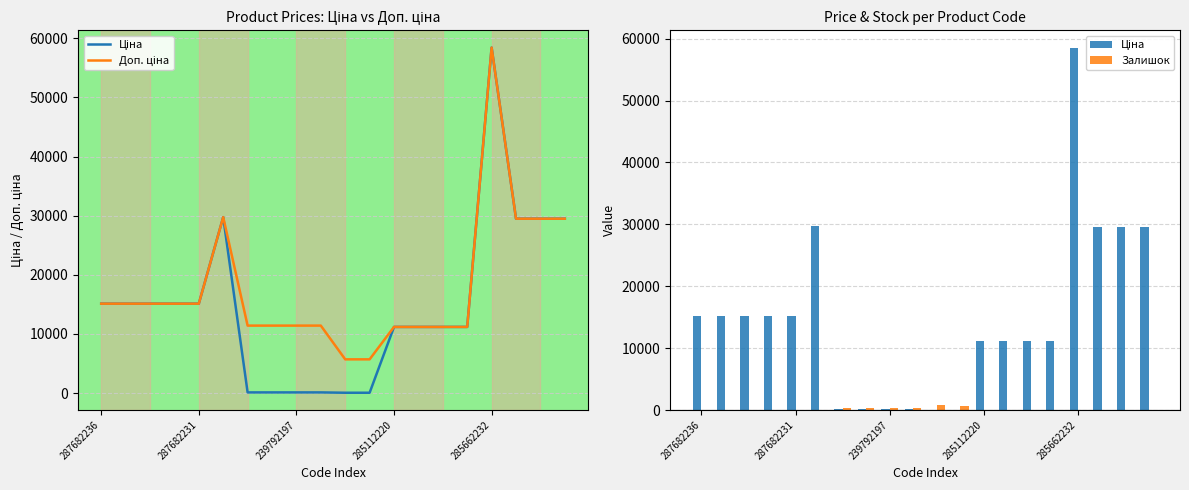

What is the average value of the Доп. ціна series?

17702.5